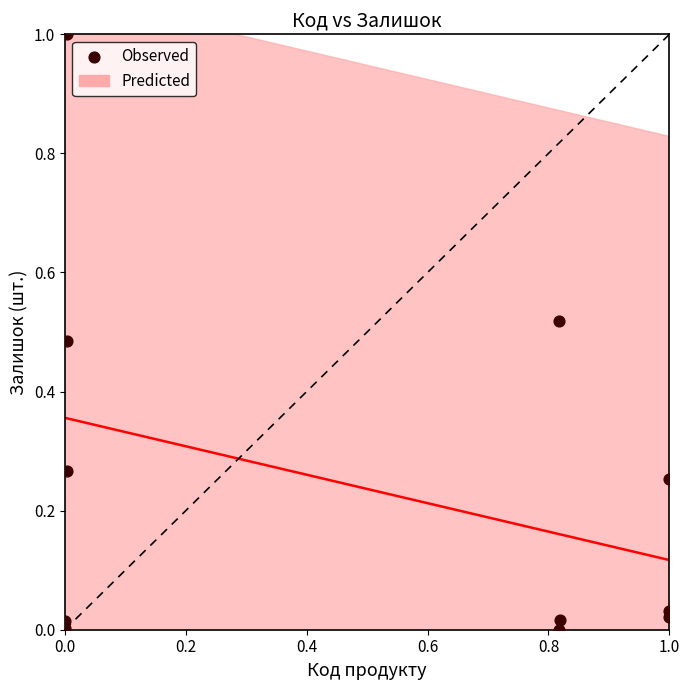

What is the range of Y values (max minus min)?

1.0